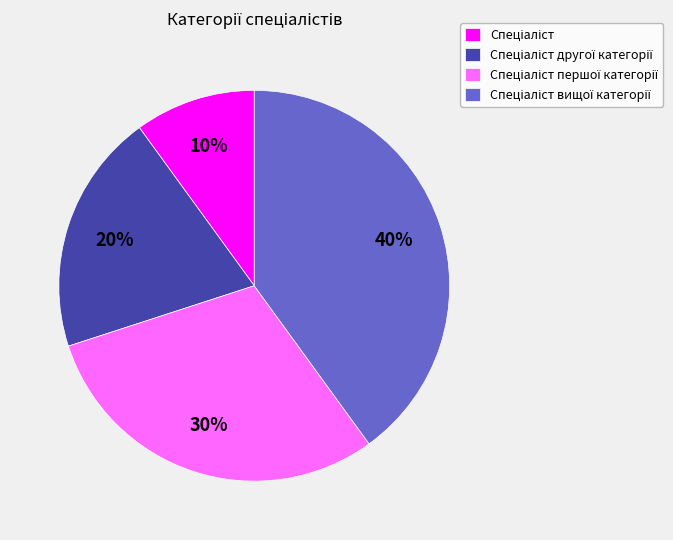

Is there any slice that represents more than half of the pie?

No